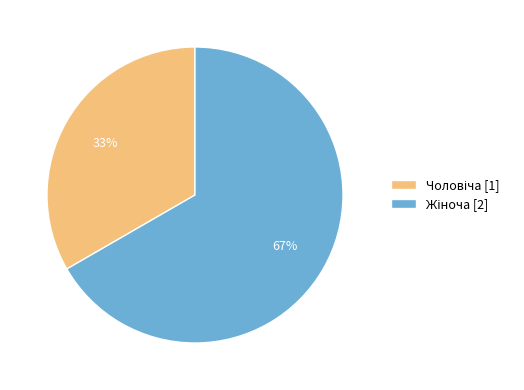

Is there any slice that represents more than half of the pie?

Yes